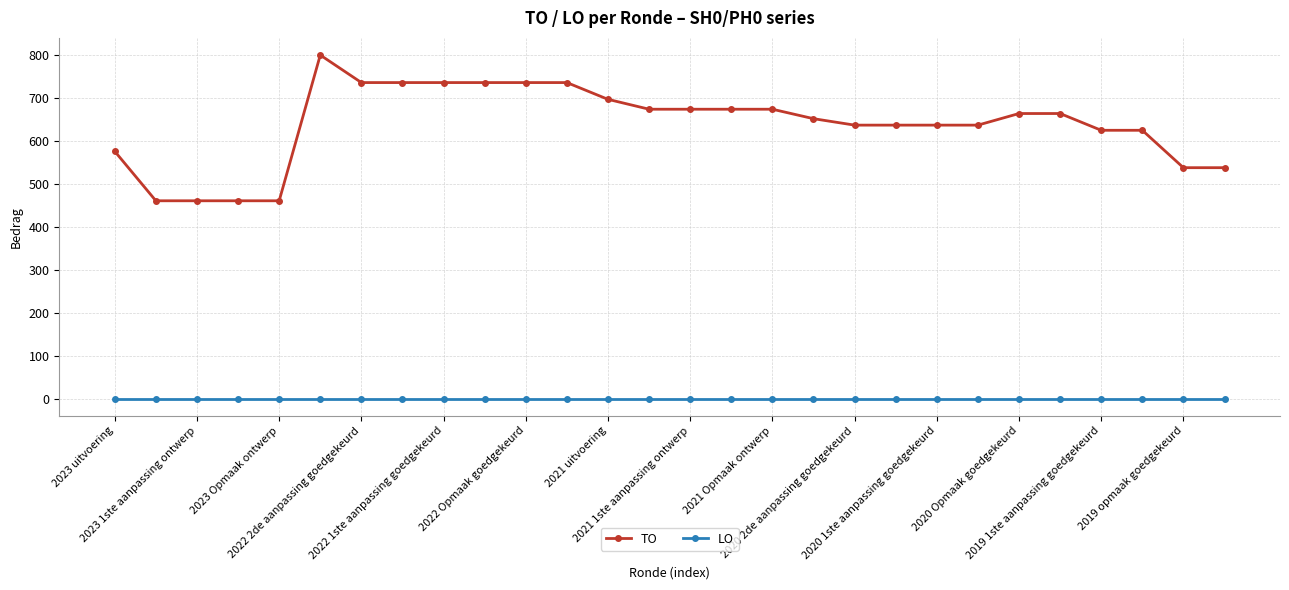

What is the difference between the maximum and second lowest values in the TO series?

339